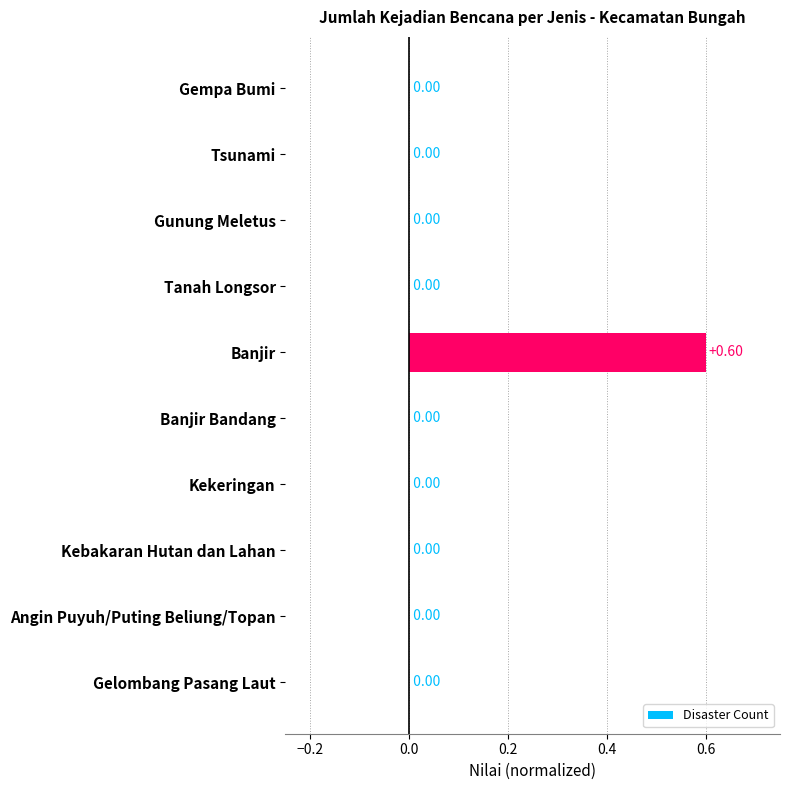

What is the sum of the values at Banjir and Banjir Bandang?

0.6